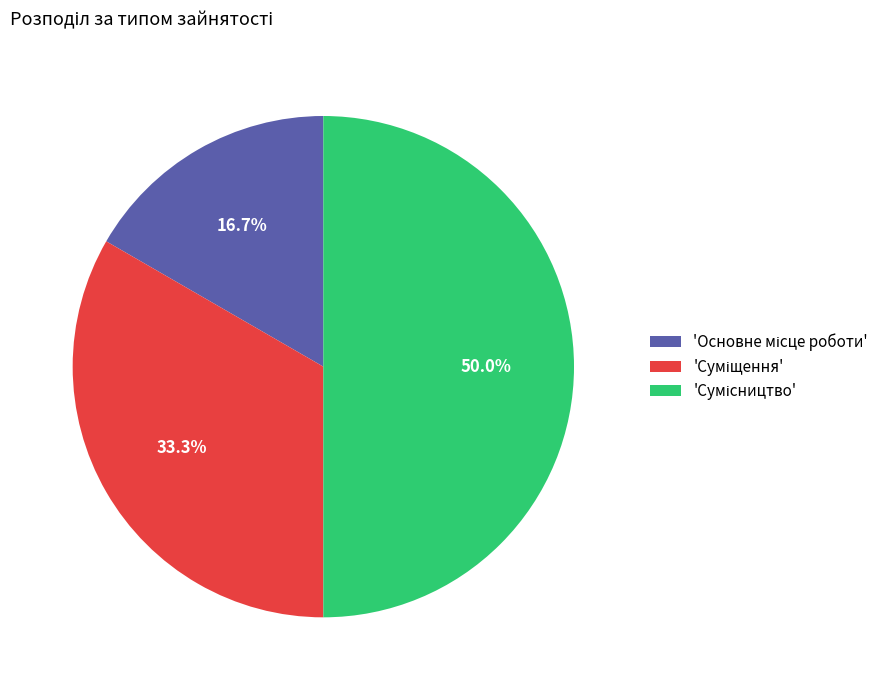

Count the number of slices in the pie.

3